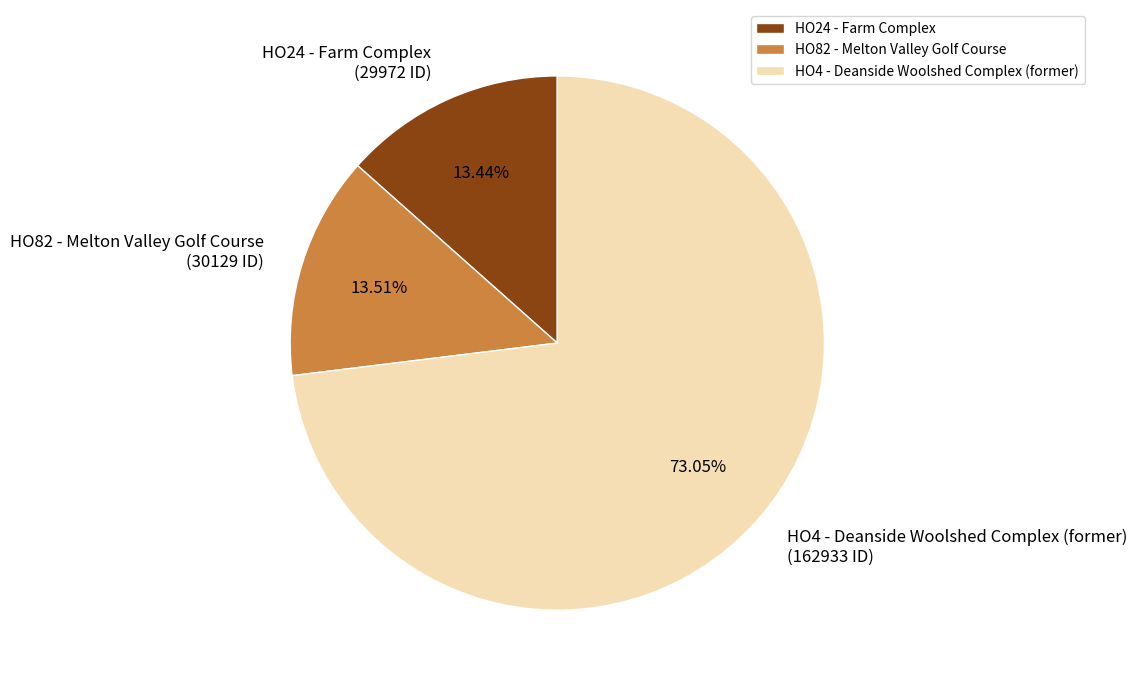

Approximately how many times larger is the value at HO24 - Farm Complex compared to HO82 - Melton Valley Golf Course?

1.0